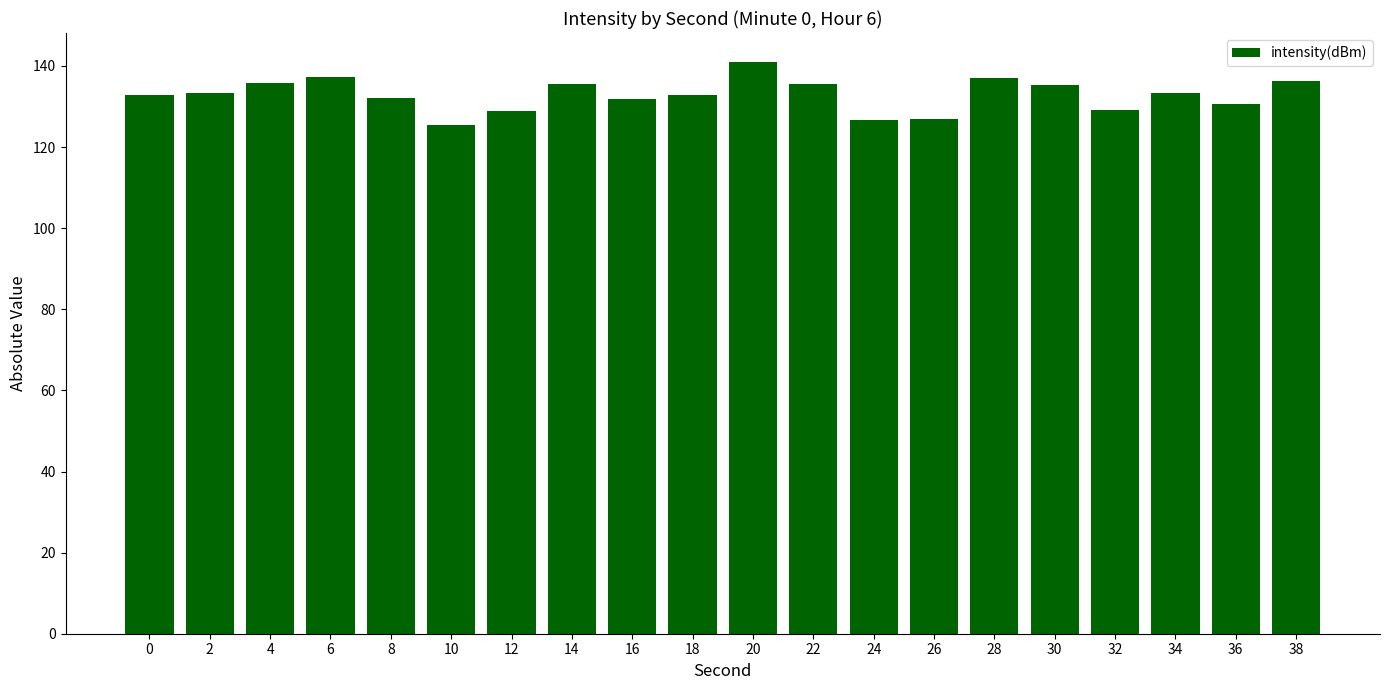

Which has a higher value, 2 or 10?

2